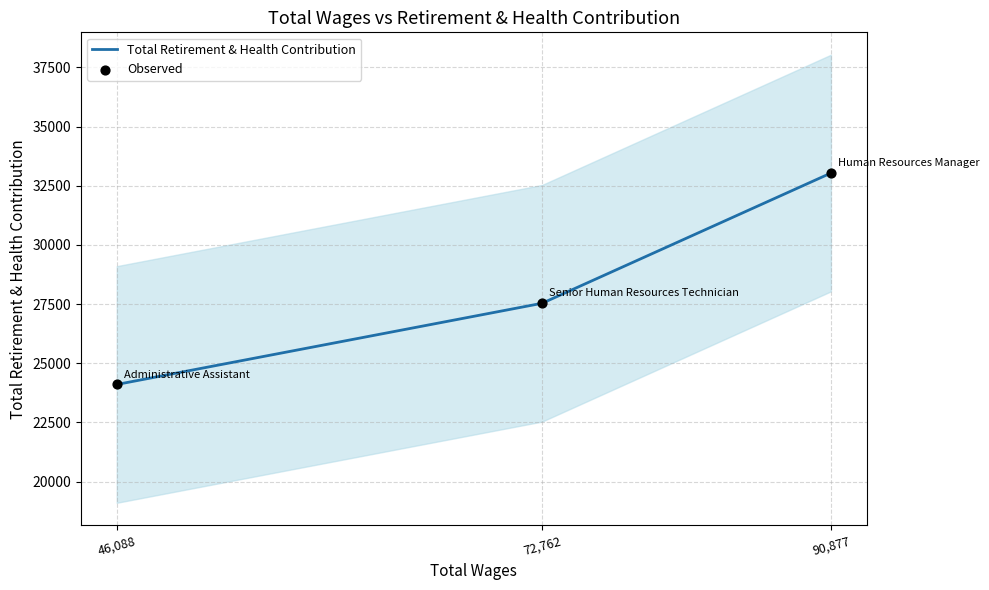

What is the maximum value for Total Retirement & Health Contribution?

33038.0